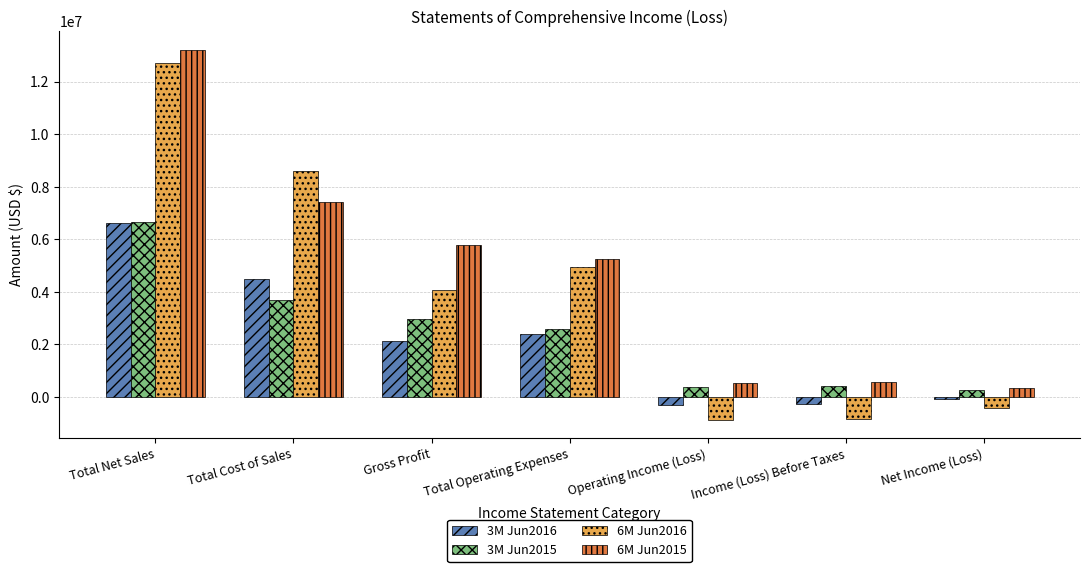

Count the number of categories in the chart.

7